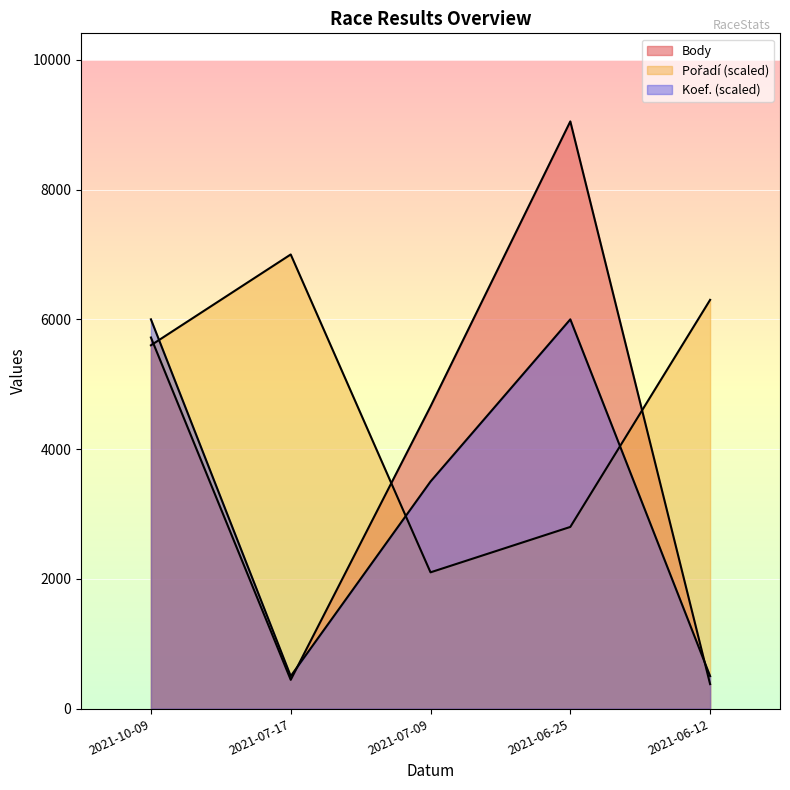

How many data points in Pořadí are above 5600?

2